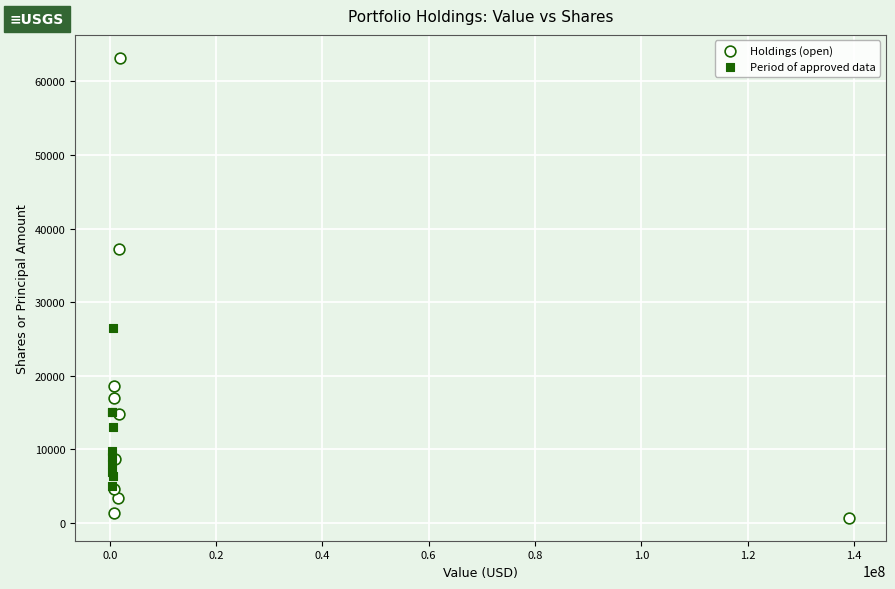

Which series contains the lowest Y value?

Holdings (open)